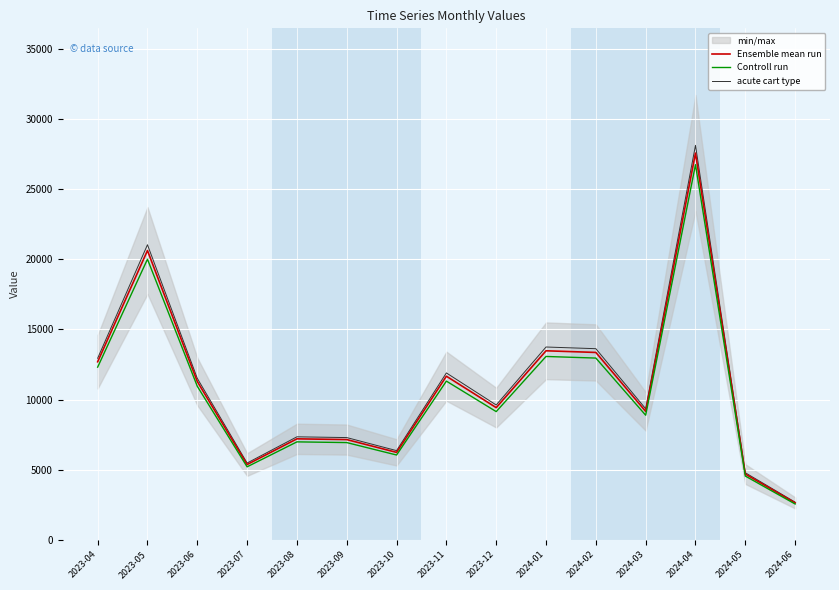

The value of Controll run at 2024-03 is 12149.4. True or false?

False